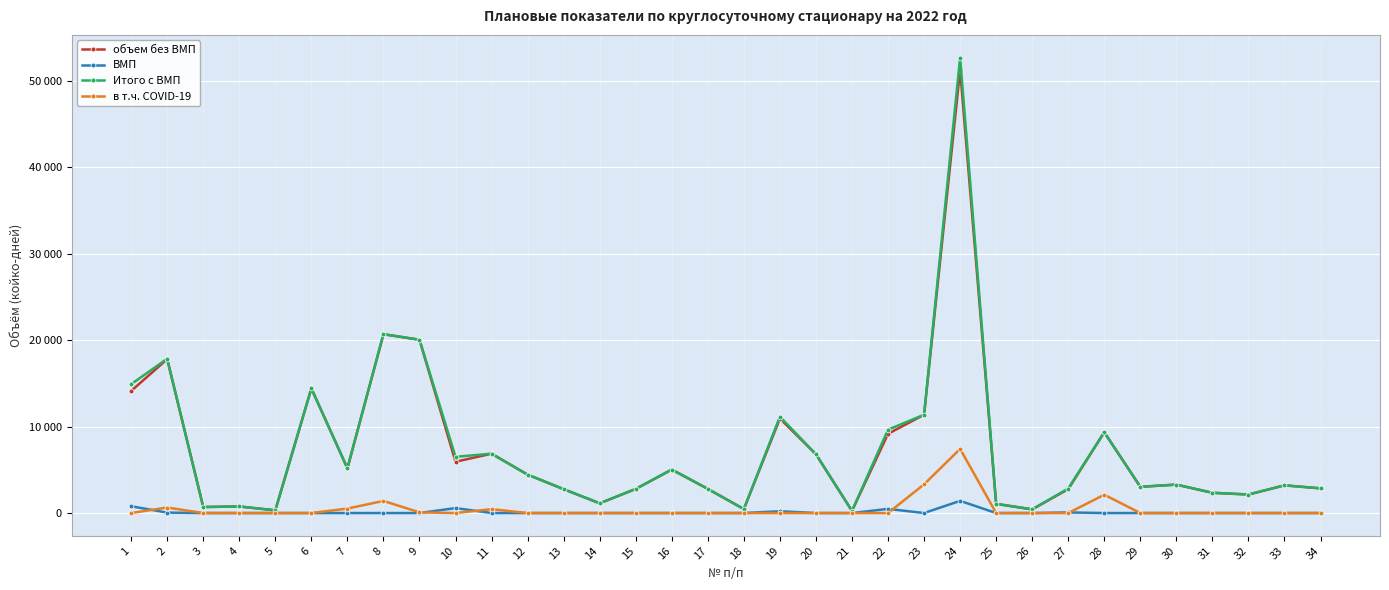

True or false: ВМП and объем без ВМП cross at least once.

False